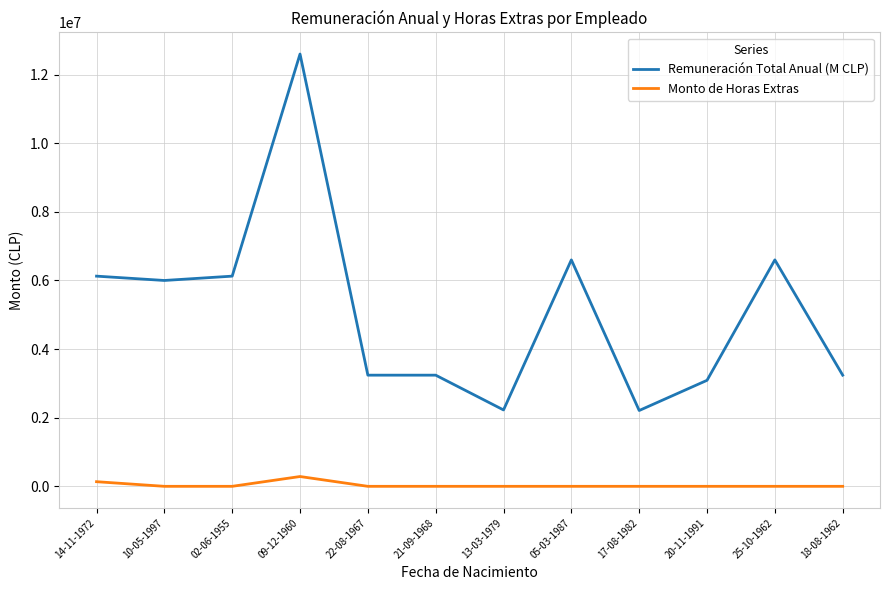

Does the chart have visible grid lines?

Yes